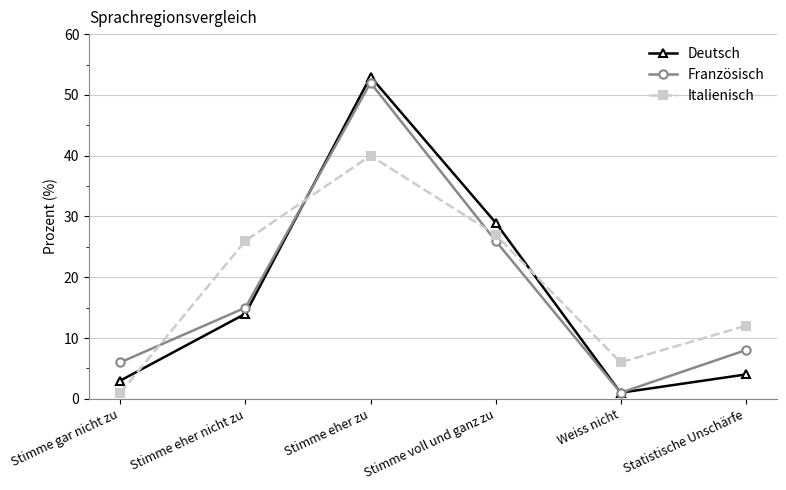

Where do Italienisch and Deutsch first cross each other?

Stimme gar nicht zu and Stimme eher nicht zu